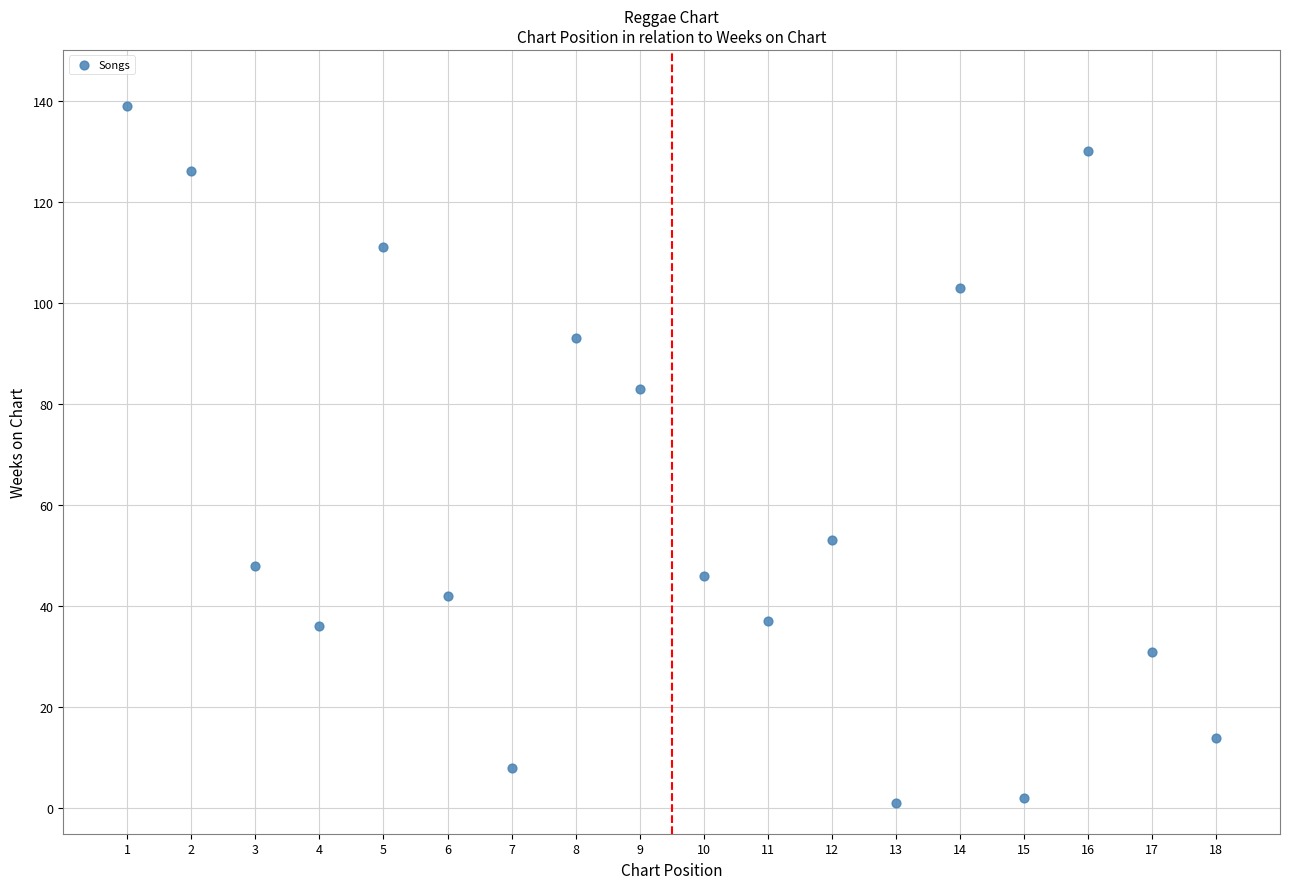

What is the range of X values (max minus min)?

17